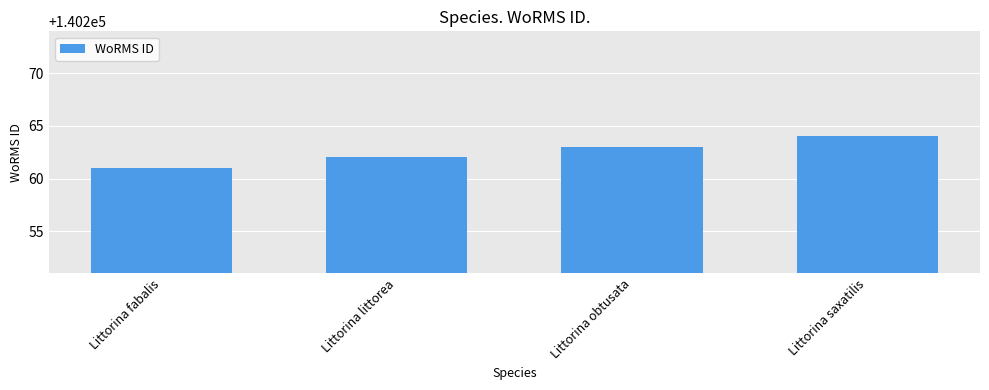

What is the approximate value at Littorina littorea?

140262